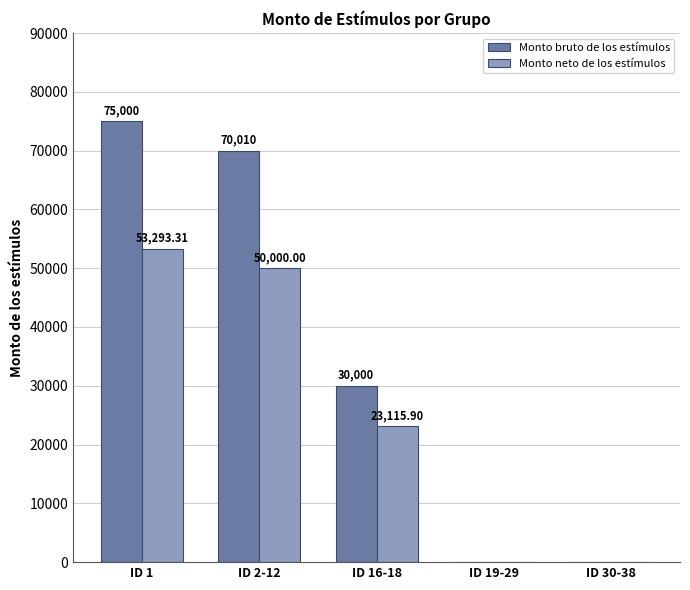

What is the average value of the Monto neto de los estímulos series?

25281.8